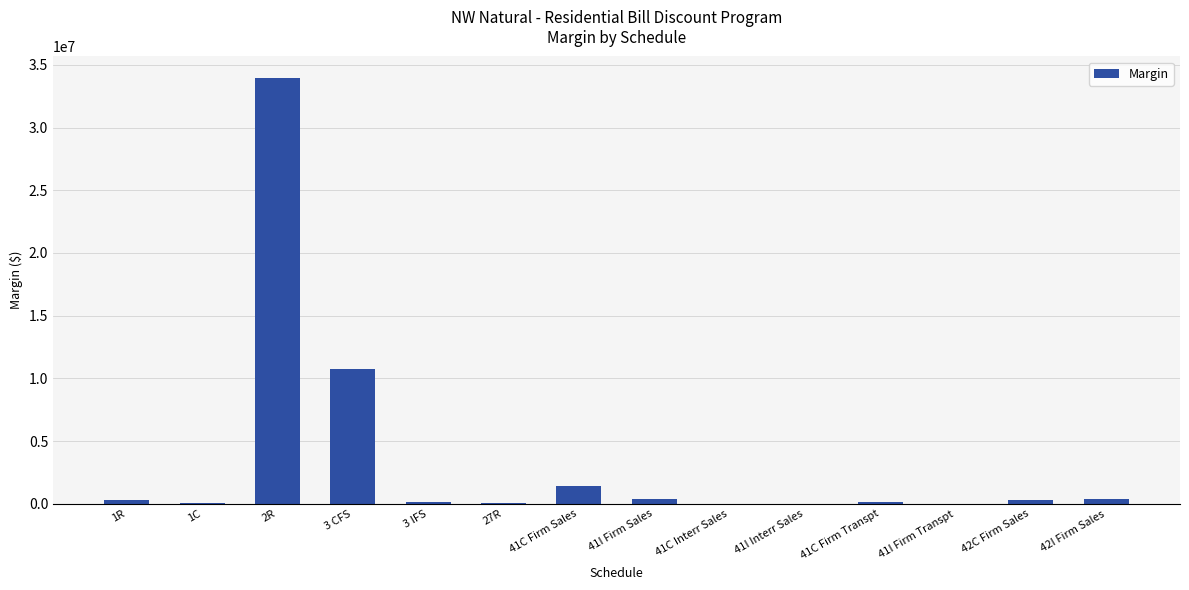

What is the sum of the values at 3 IFS and 1R?

419758